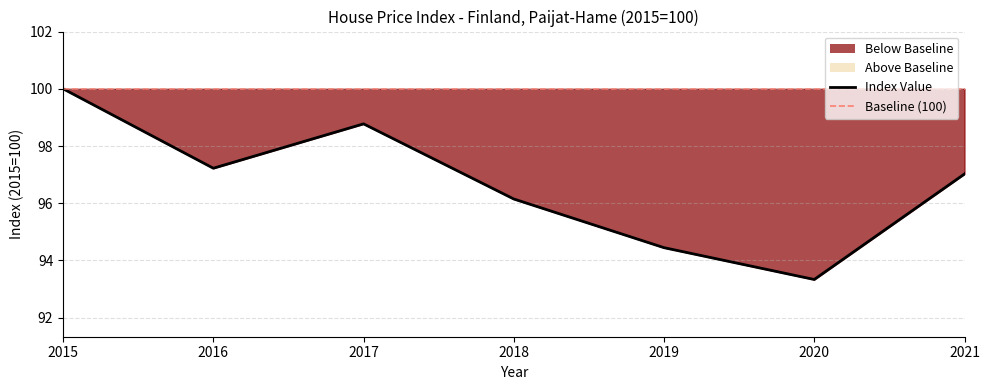

What is the greatest value displayed?

100.0